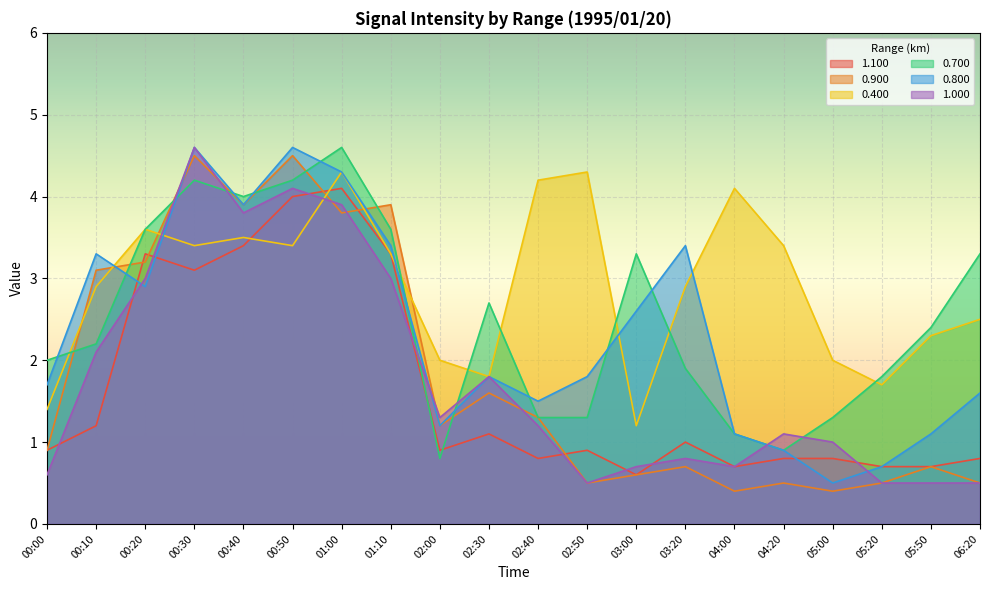

True or false: 0.900 has more than 0 points higher than both neighbors.

True